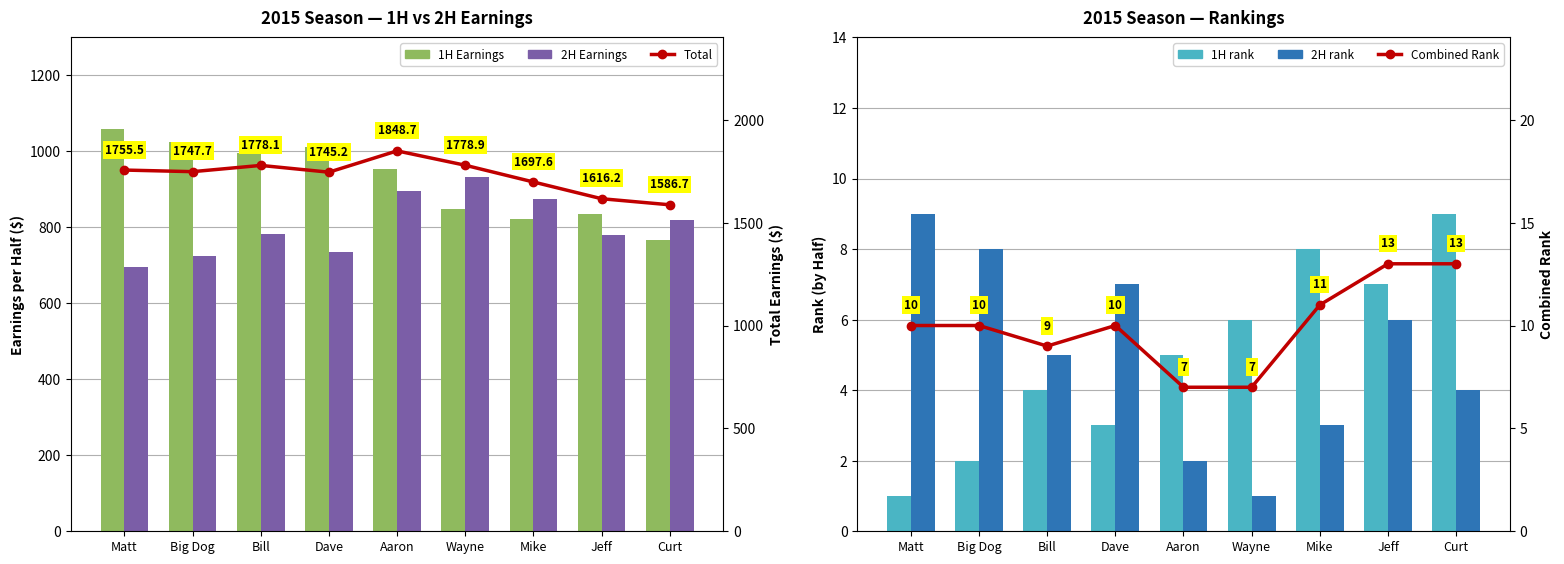

Rank the series at Dave from lowest to highest value.

1H rank, 2H rank, Combined Rank, 2H Earnings, 1H Earnings, Total